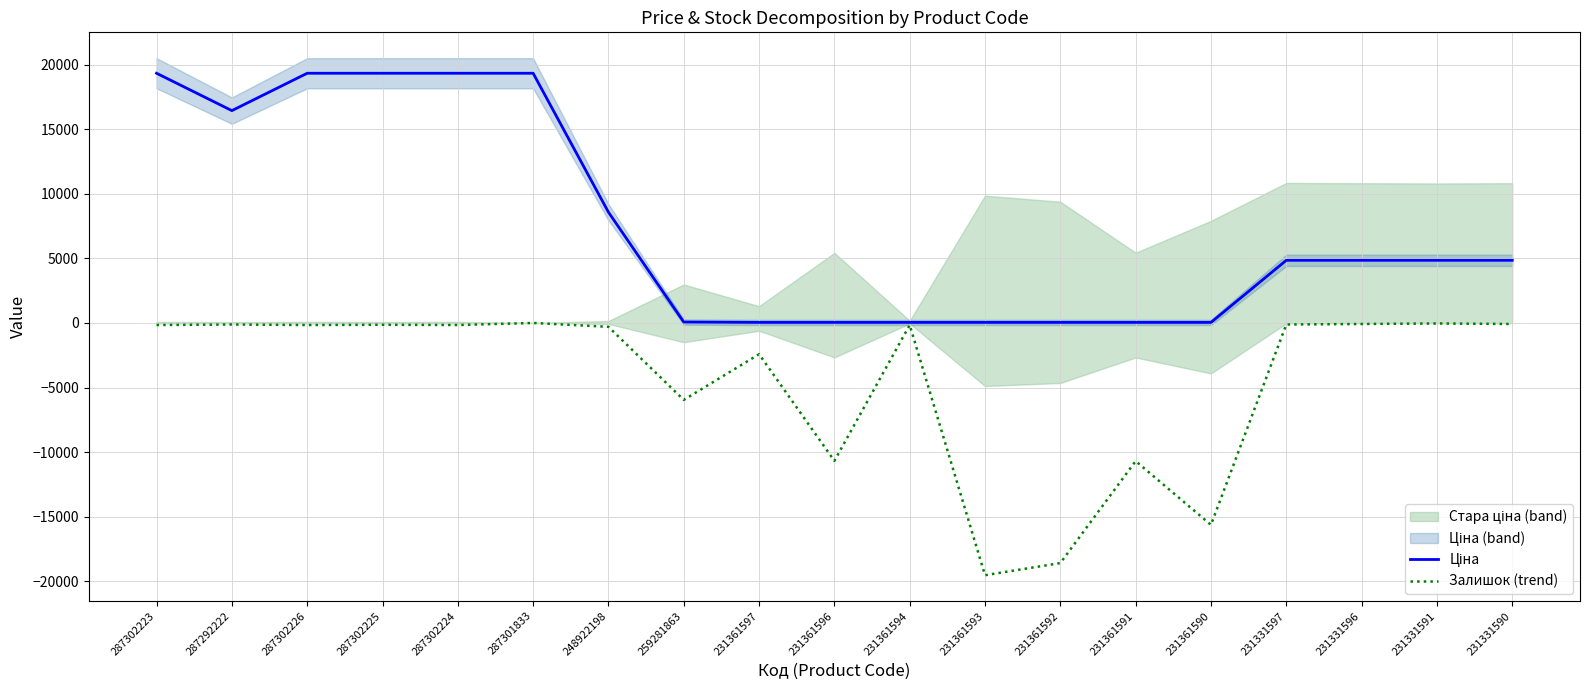

What is the average value of the Залишок (trend) series?

-4476.8